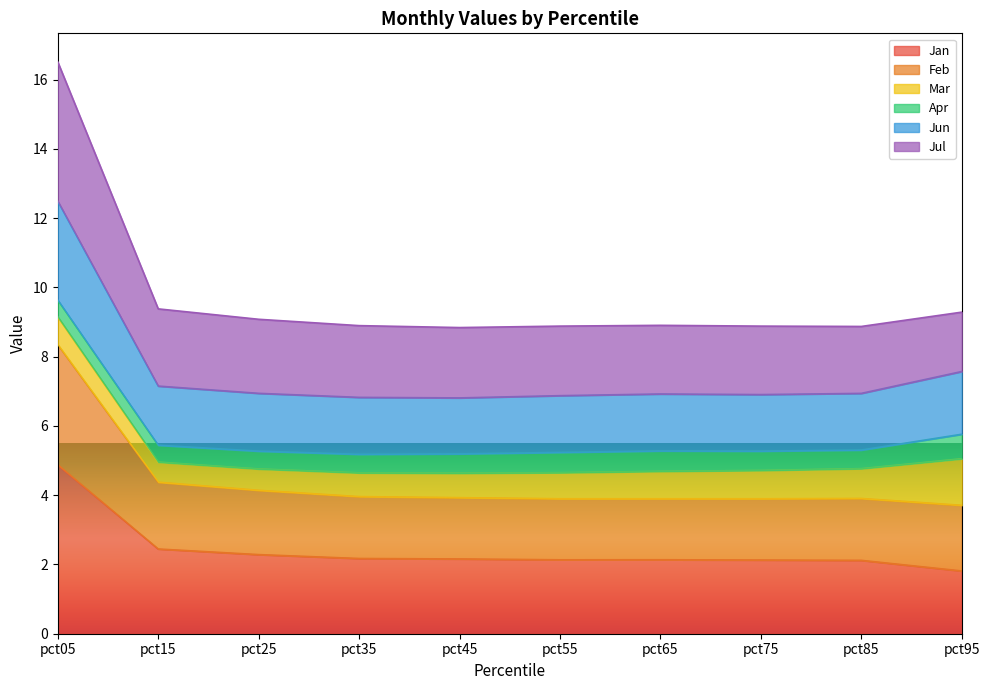

How many data points does each series have?

10